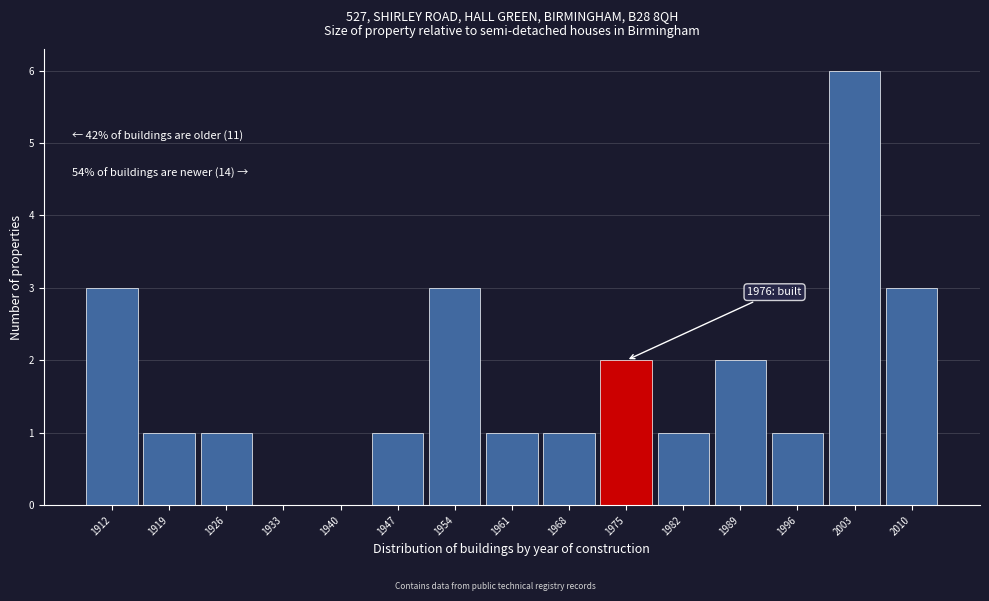

Reading left to right, extract all data points from this chart.

1912=3	1919=1	1926=1	1933=0	1940=0	1947=1	1954=3	1961=1	1968=1	1975=2	1982=1	1989=2	1996=1	2003=6	2010=3